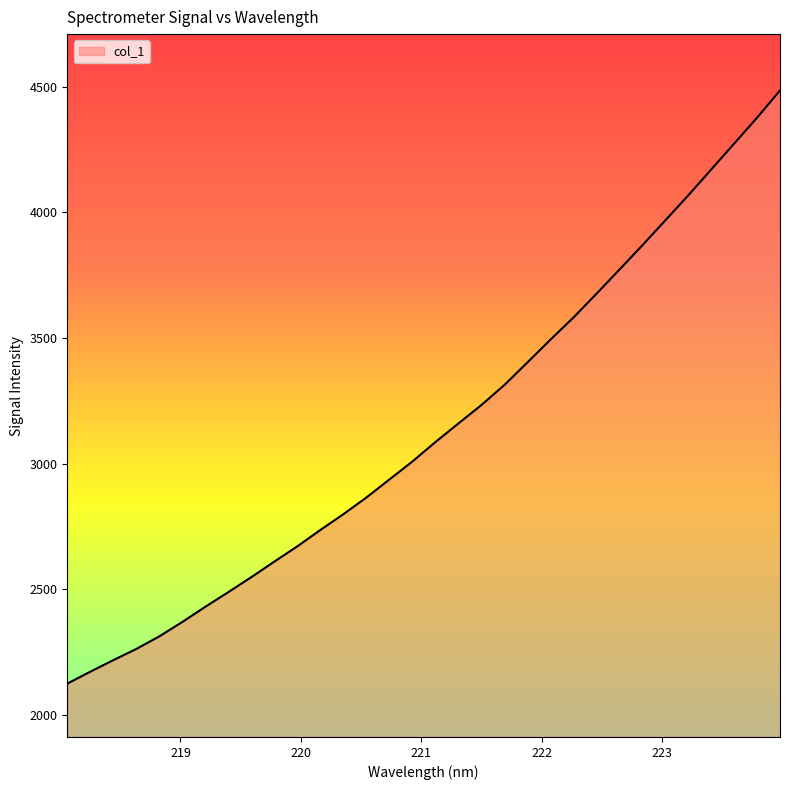

What is the sum of all values?

100465.8